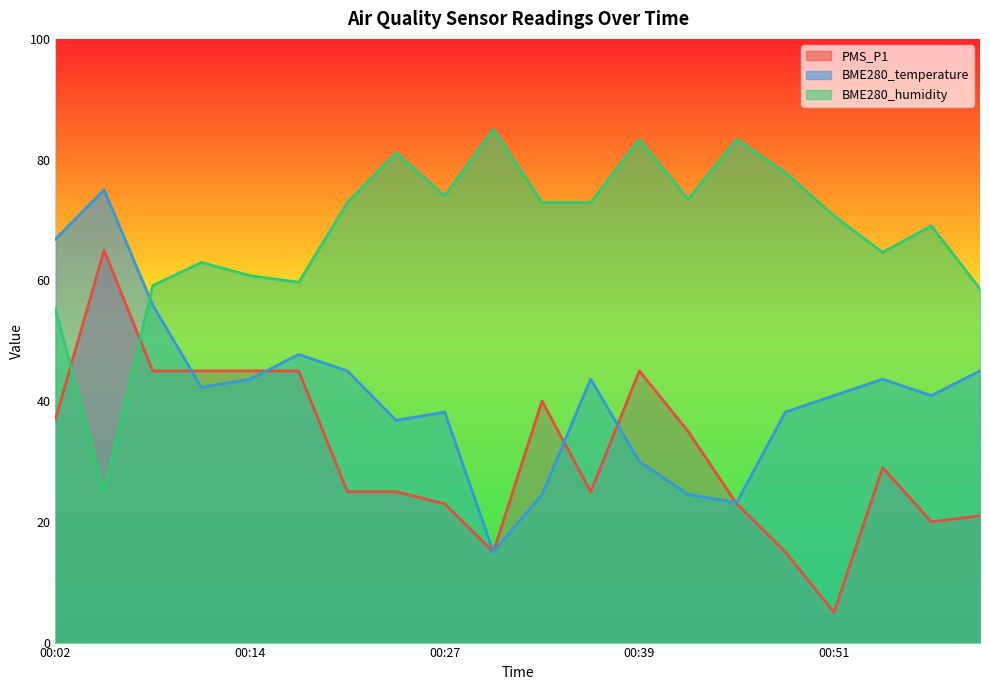

Reading left to right, extract all data points from this chart.

PMS_P1: 37.0	65.0	45.0	45.0	45.0	45.0	25.0	25.0	23.0	15.0	40.0	25.0	45.0	35.0	23.0	15.0	5.0	29.0	20.0	21.0
BME280_temperature: 66.8	75.0	55.9	42.3	43.6	47.7	45.0	36.8	38.2	15.0	24.5	43.6	30.0	24.5	23.2	38.2	40.9	43.6	40.9	45.0
BME280_humidity: 55.3	25.0	59.1	63.0	60.8	59.7	72.9	81.1	74.0	85.0	72.9	72.9	83.3	73.4	83.3	77.8	70.7	64.6	69.0	58.6